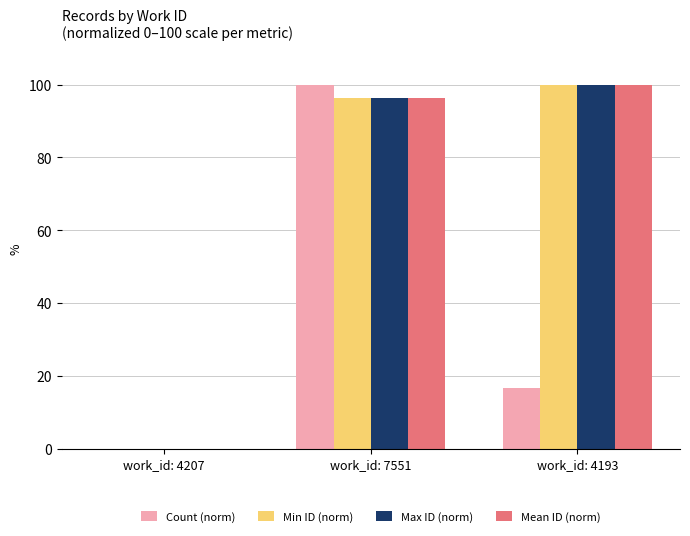

Is it true that Min ID (norm) equals 34.2 at work_id: 4193?

False